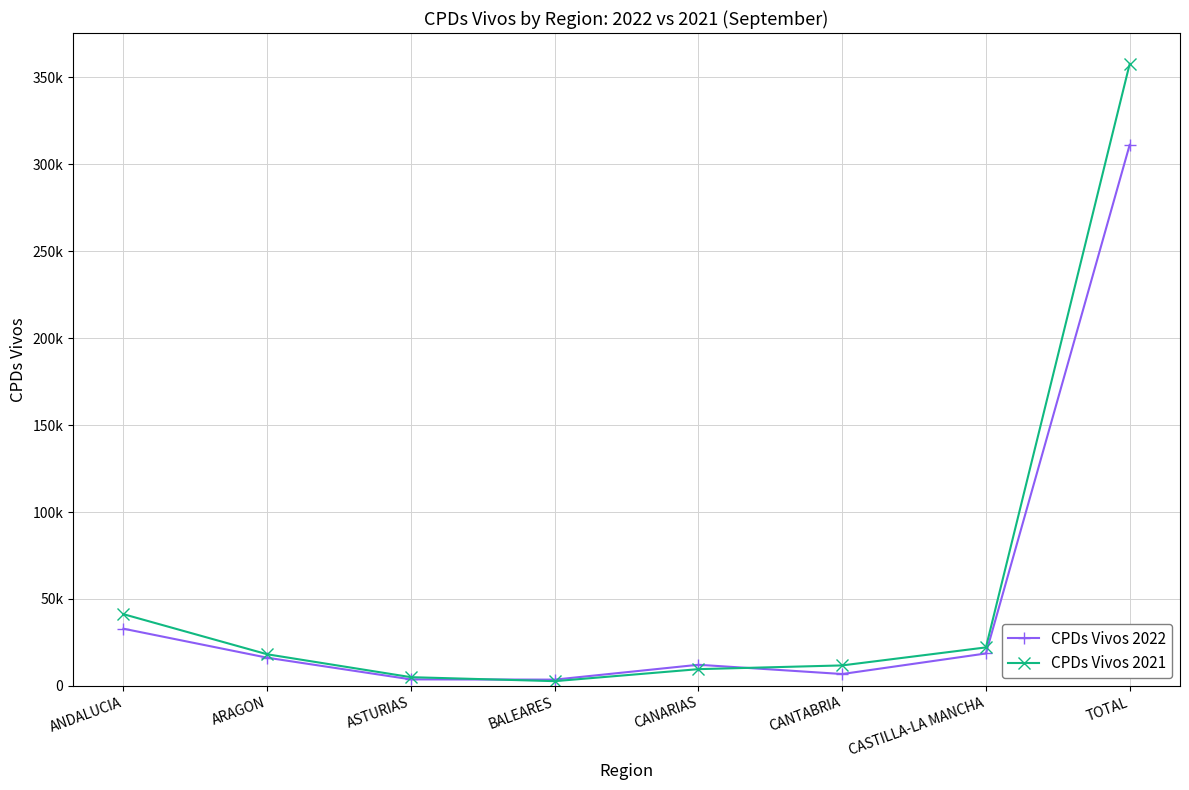

Reading right to left, list all the values displayed in this chart.

CPDs Vivos 2022: 311144	18660	6840	12164	3619	3753	16220	32900
CPDs Vivos 2021: 357693	22145	11787	9644	2734	5025	18185	41247